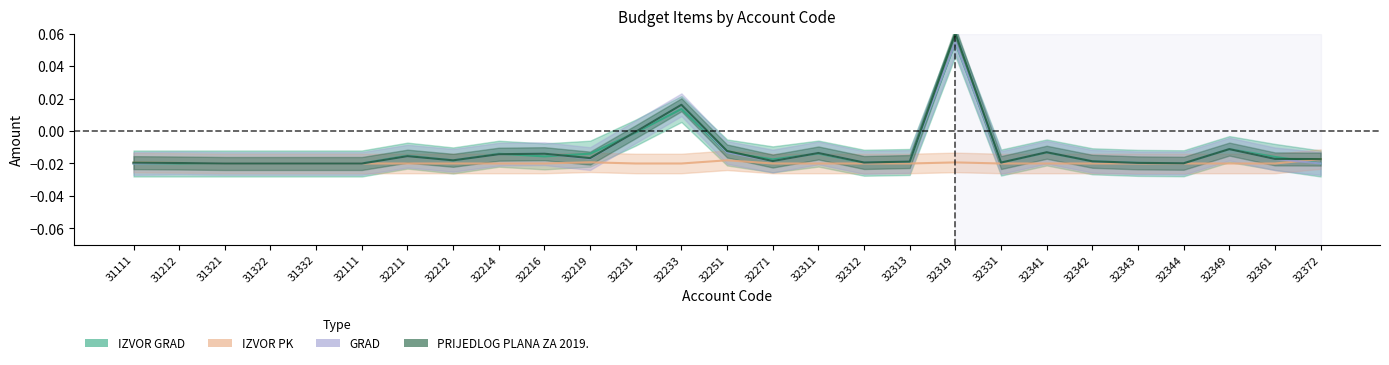

Which series has the largest range (max minus min)?

PRIJEDLOG PLANA ZA 2019.